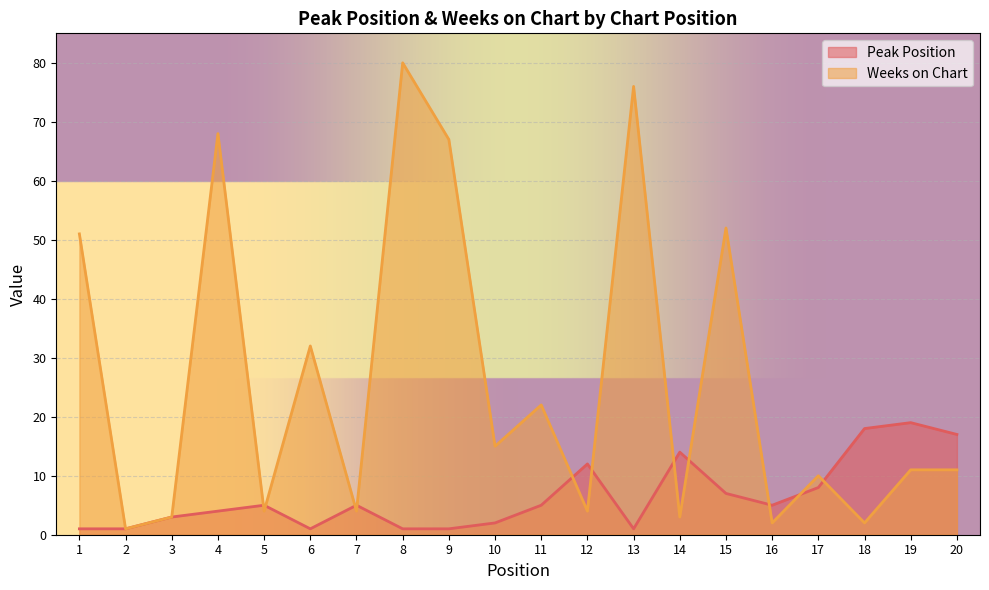

Which category has the lowest value across all series?

1